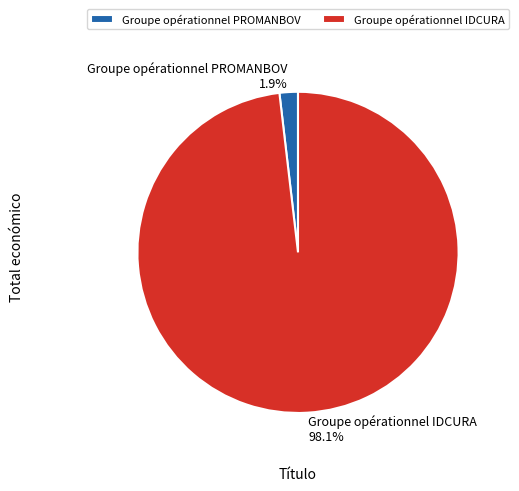

Is there any slice that represents more than half of the pie?

Yes